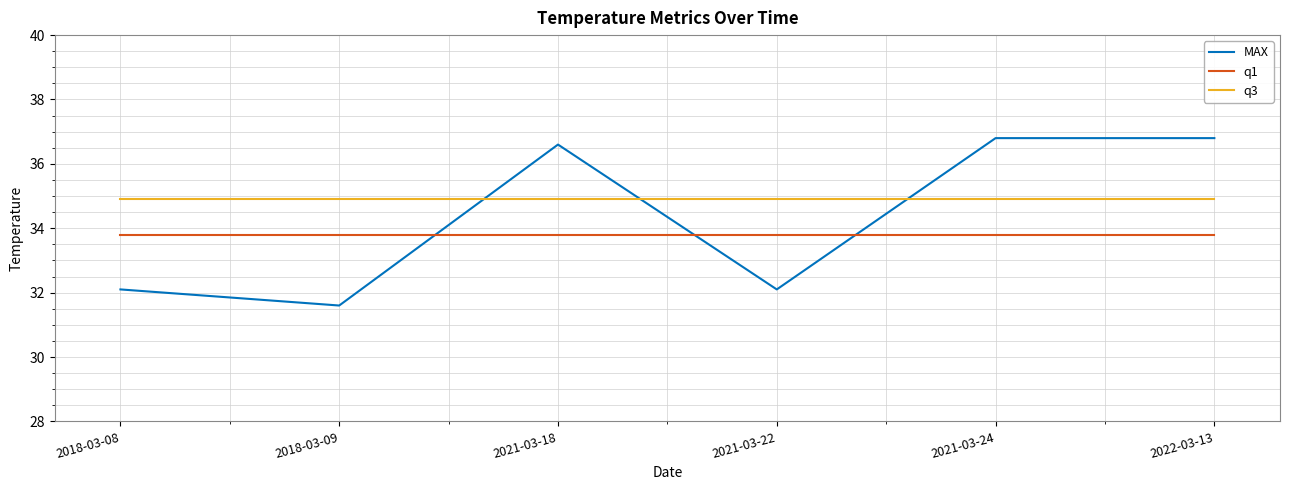

How many categories are shown in the chart?

6